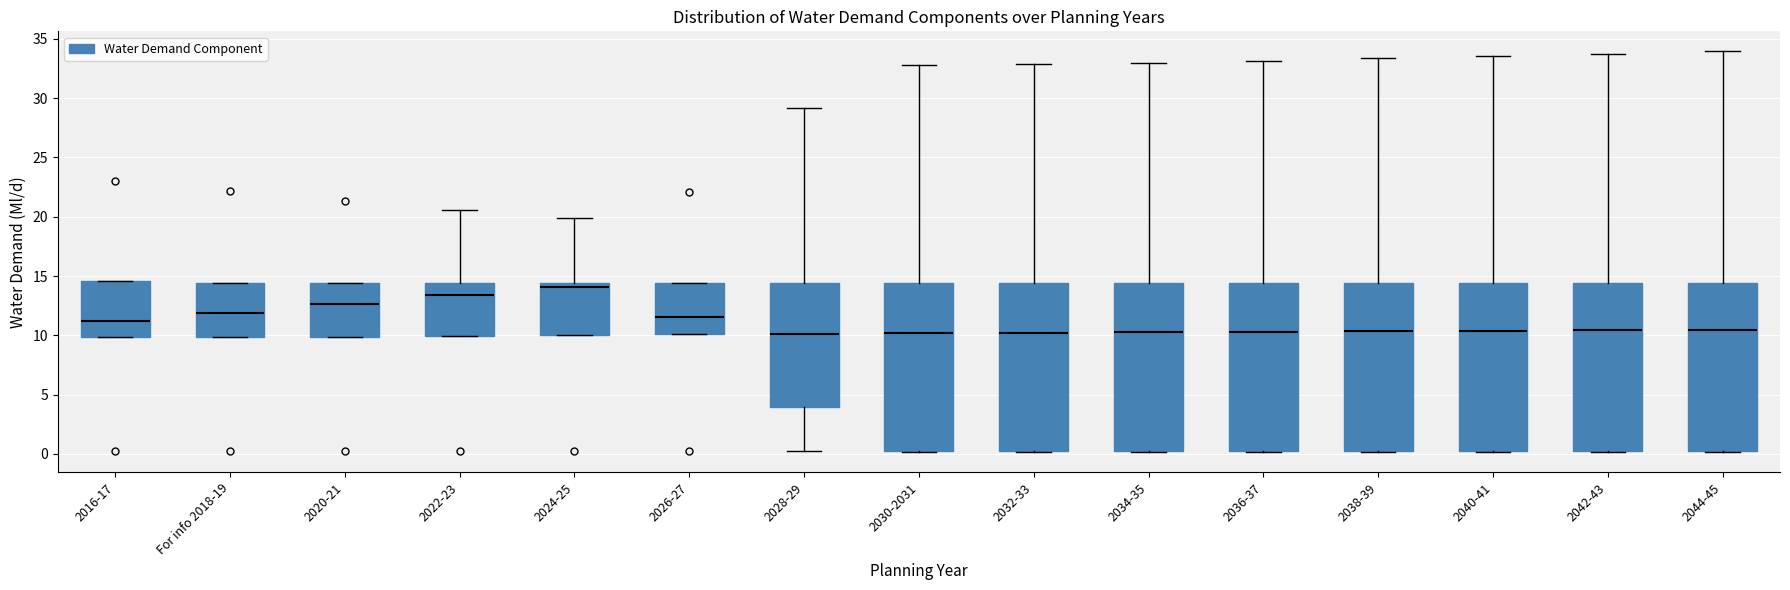

Reading left to right, read every box against the y-axis: the position of its median line, the range the box covers, and the ends of its whiskers. The values are not printed on the chart, so give them approximately, as read against the axis.

2016-17: median 11.0, box 10.0 to 14.5, whiskers 10.0 to 14.5
For info 2018-19: median 12.0, box 10.0 to 14.5, whiskers 10.0 to 14.5
2020-21: median 12.5, box 10.0 to 14.5, whiskers 10.0 to 14.5
2022-23: median 13.5, box 10.0 to 14.5, whiskers 10.0 to 20.5
2024-25: median 14.0, box 10.0 to 14.5, whiskers 10.0 to 20.0
2026-27: median 11.5, box 10.0 to 14.5, whiskers 10.0 to 14.5
2028-29: median 10.0, box 4.0 to 14.5, whiskers 0.0 to 29.0
2030-2031: median 10.0, box 0.0 to 14.5, whiskers 0.0 to 33.0
2032-33: median 10.0, box 0.0 to 14.5, whiskers 0.0 to 33.0
2034-35: median 10.5, box 0.0 to 14.5, whiskers 0.0 to 33.0
2036-37: median 10.5, box 0.0 to 14.5, whiskers 0.0 to 33.0
2038-39: median 10.5, box 0.0 to 14.5, whiskers 0.0 to 33.5
2040-41: median 10.5, box 0.0 to 14.5, whiskers 0.0 to 33.5
2042-43: median 10.5, box 0.0 to 14.5, whiskers 0.0 to 34.0
2044-45: median 10.5, box 0.0 to 14.5, whiskers 0.0 to 34.0